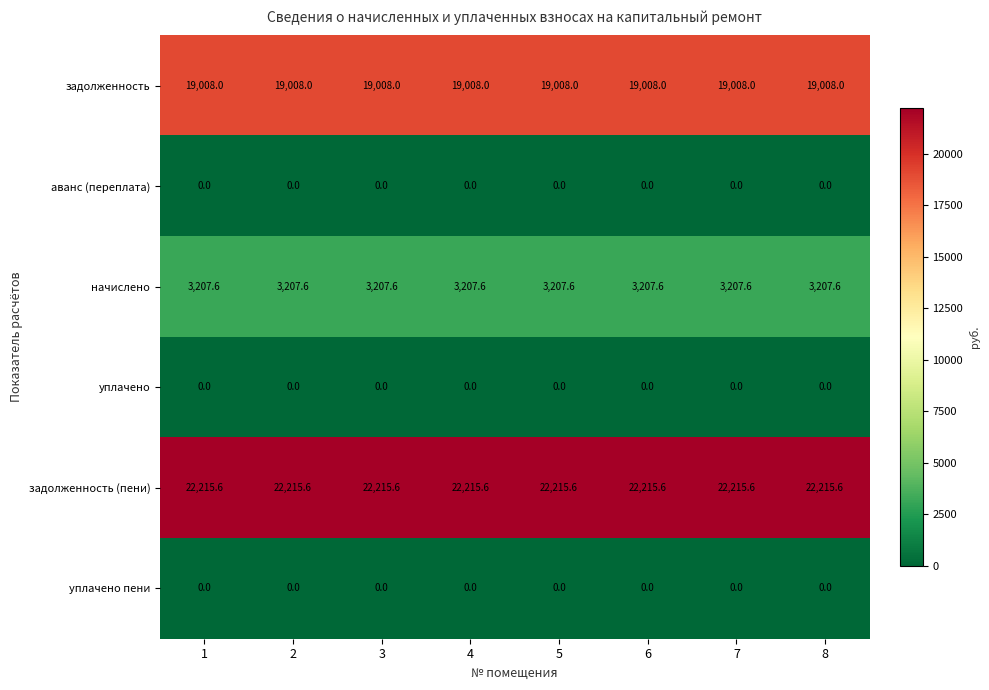

Count the number of categories in the chart.

8